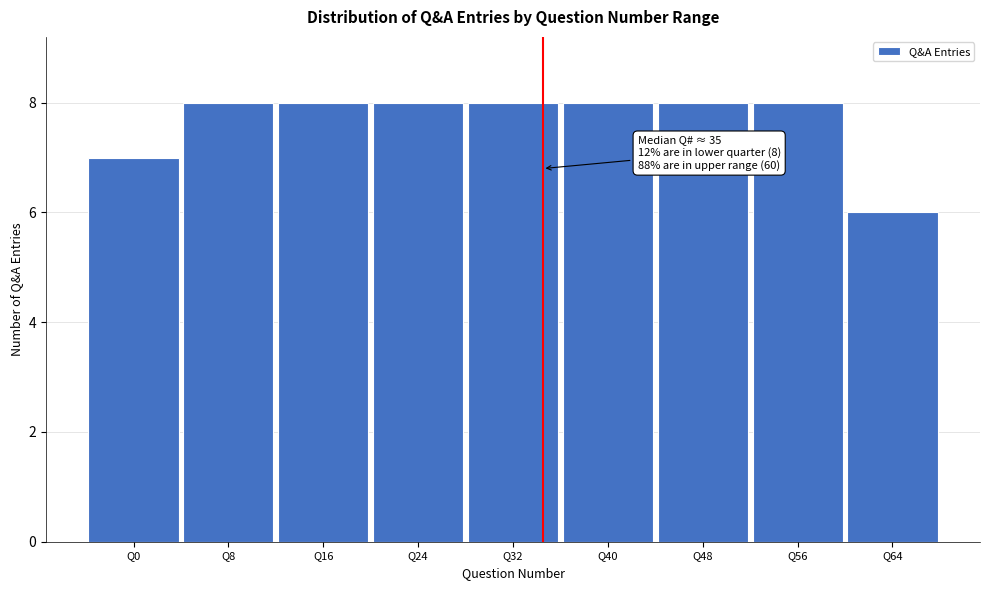

Reading left to right, list all the values displayed in this chart.

7	8	8	8	8	8	8	8	6